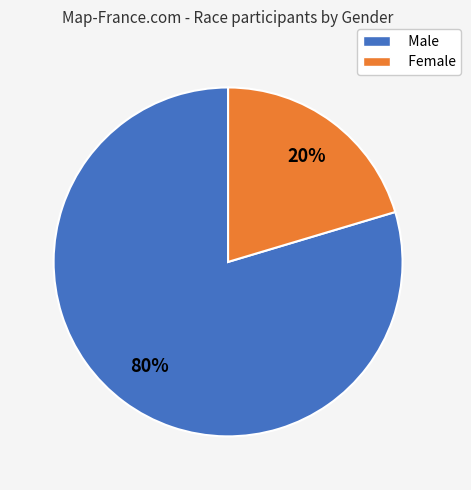

What is the smallest slice in the pie chart?

Female